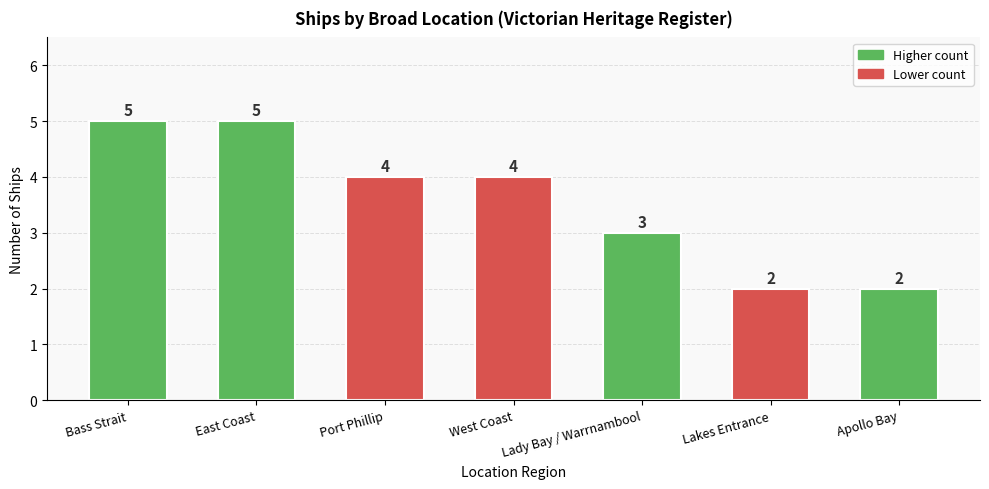

What is the sum of all values?

25